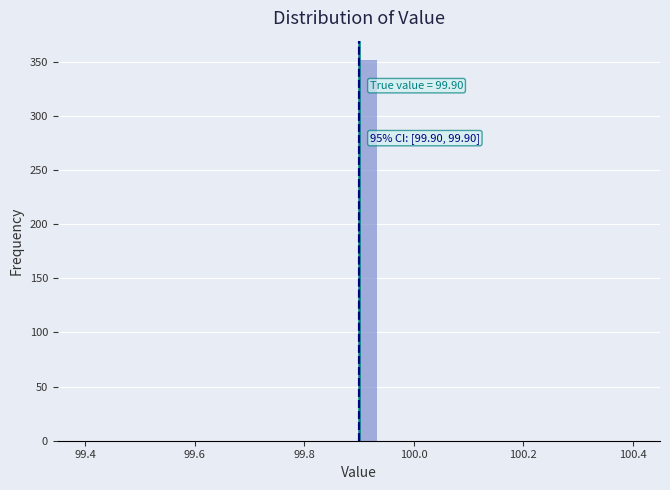

Read against the x-axis, roughly where is the centre of the tallest bar?

99.92